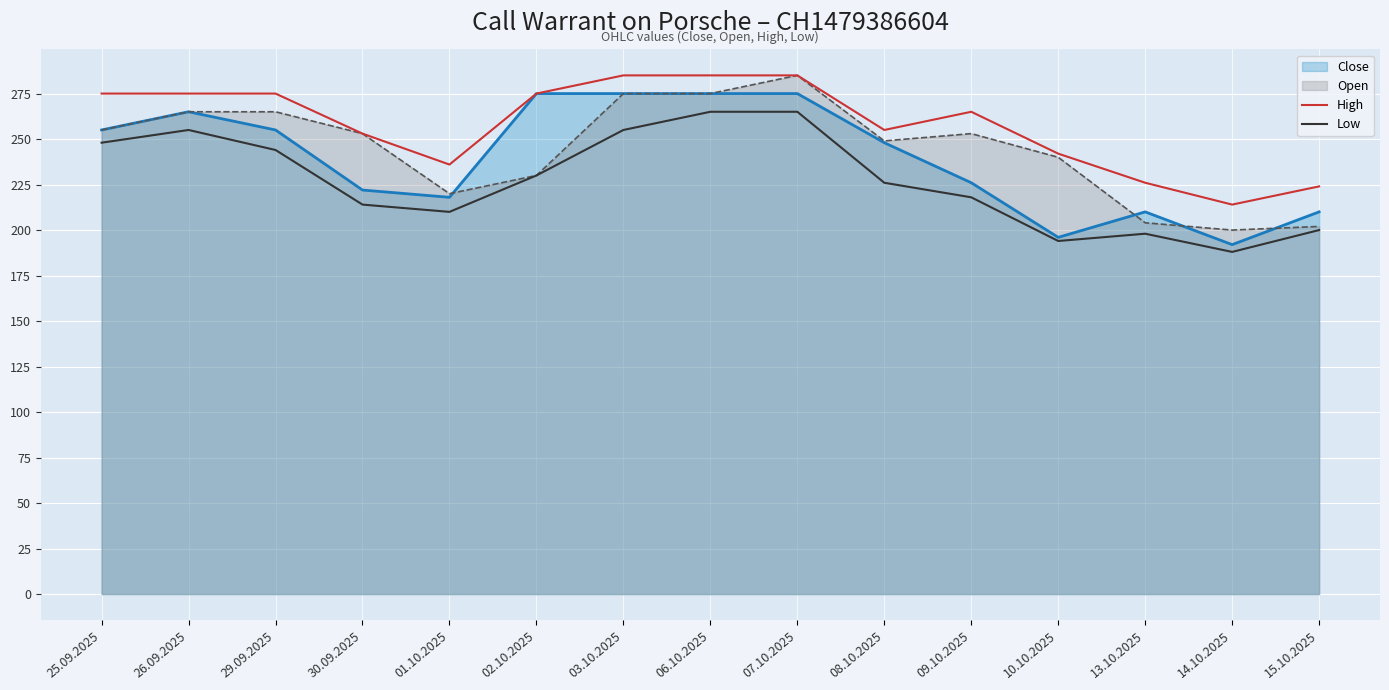

What is the value of the Low point at the 5th from the left?

210